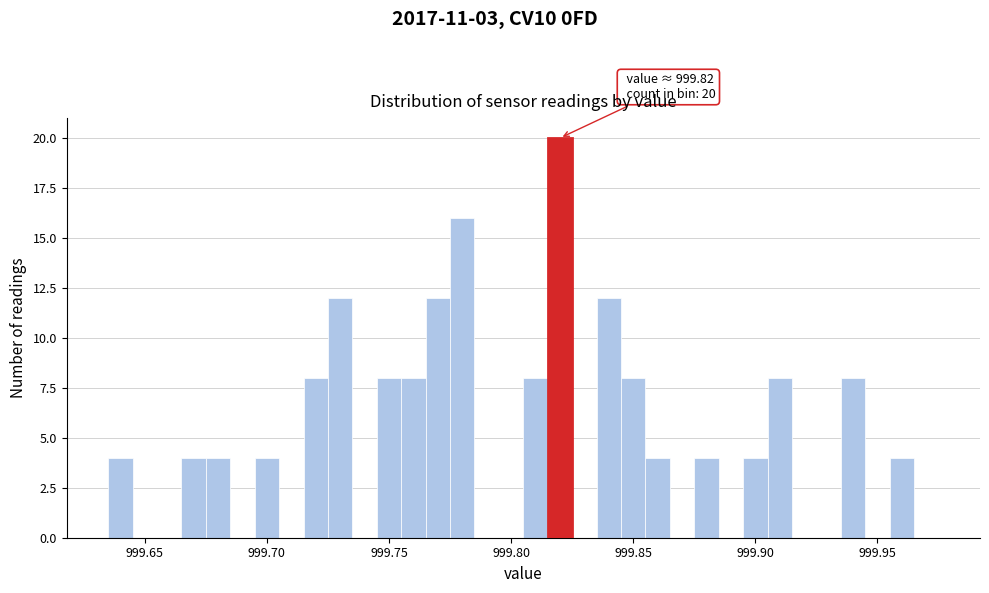

Around what value on the x-axis is the tallest bar? Give the approximate position of its centre, as read against the axis.

999.820